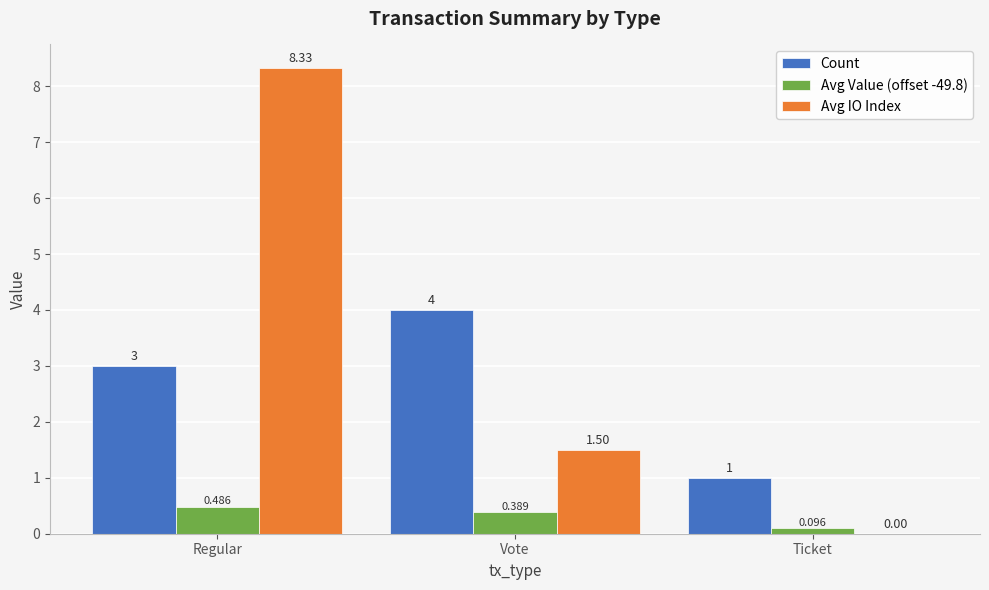

Which series has the largest range (max minus min)?

Avg IO Index